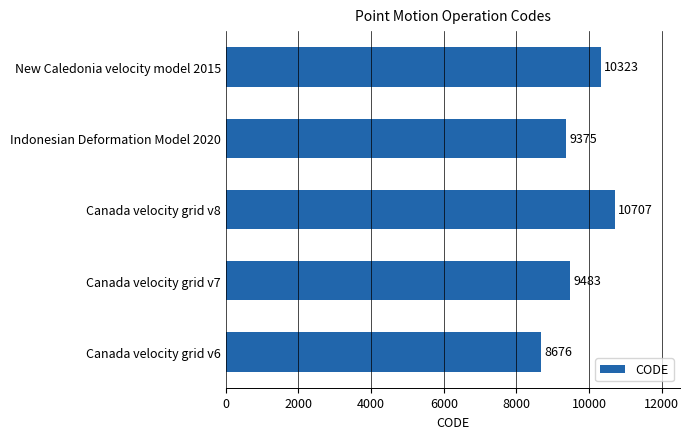

What is the smallest value displayed?

8676